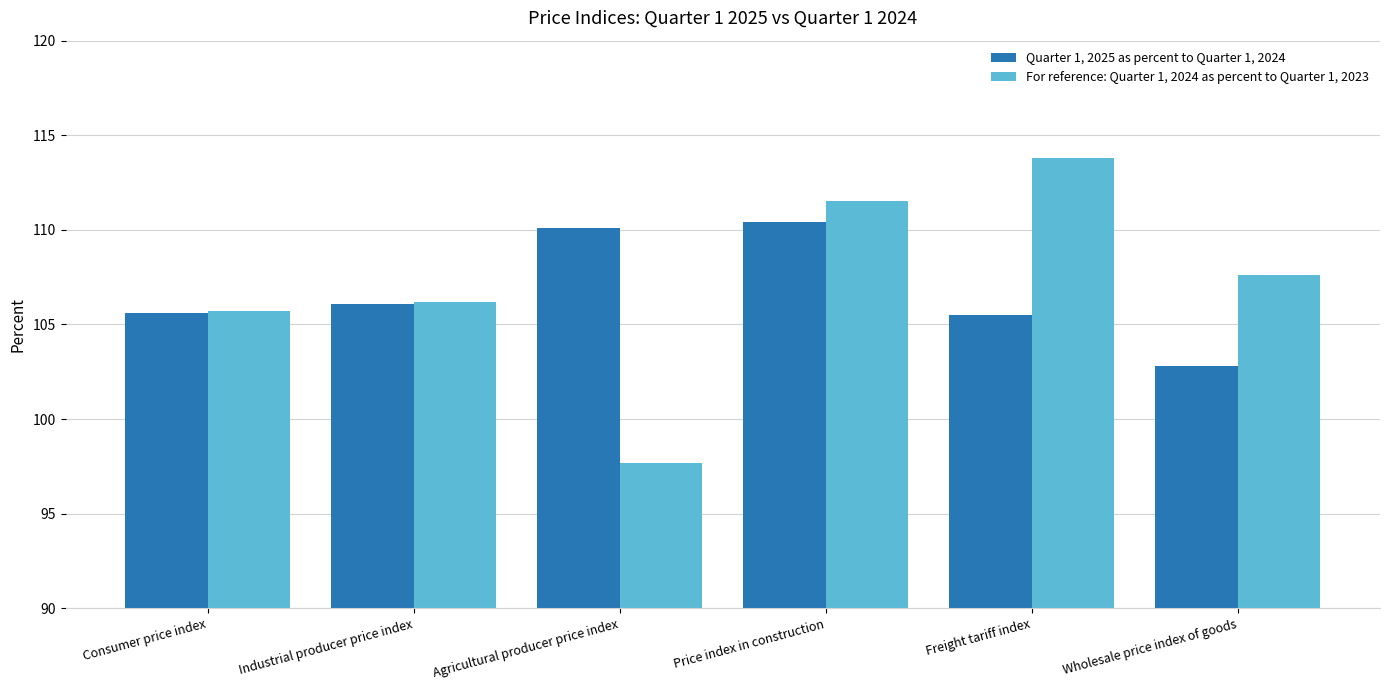

List the labels in order of For reference: Quarter 1, 2024 as percent to Quarter 1, 2023 value, largest first.

Freight tariff index, Price index in construction, Wholesale price index of goods, Industrial producer price index, Consumer price index, Agricultural producer price index